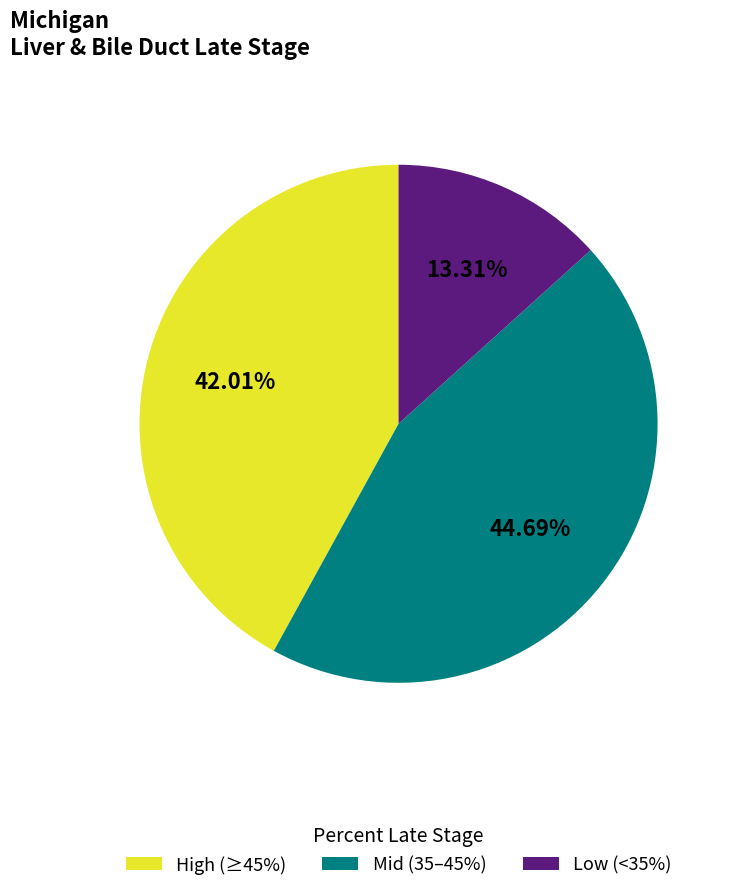

Does Mid (35–45%) account for over 50% of the chart?

No